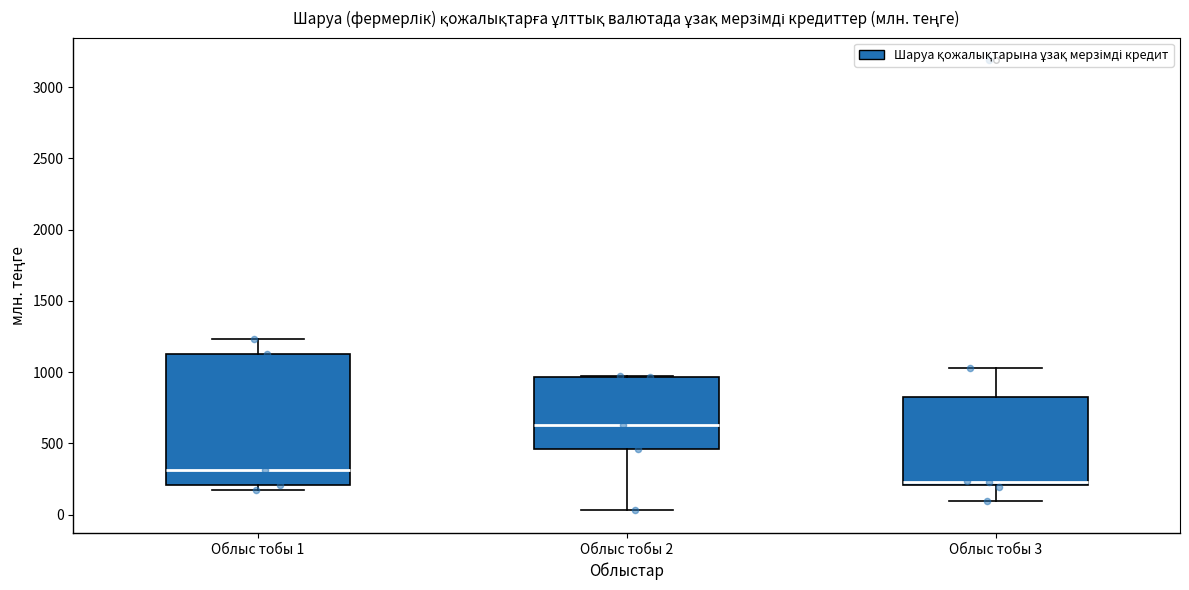

Where is the lower edge of the box for Облыс тобы 1 on the y-axis? The values are not printed on the chart, so give them approximately, as read against the axis.

200